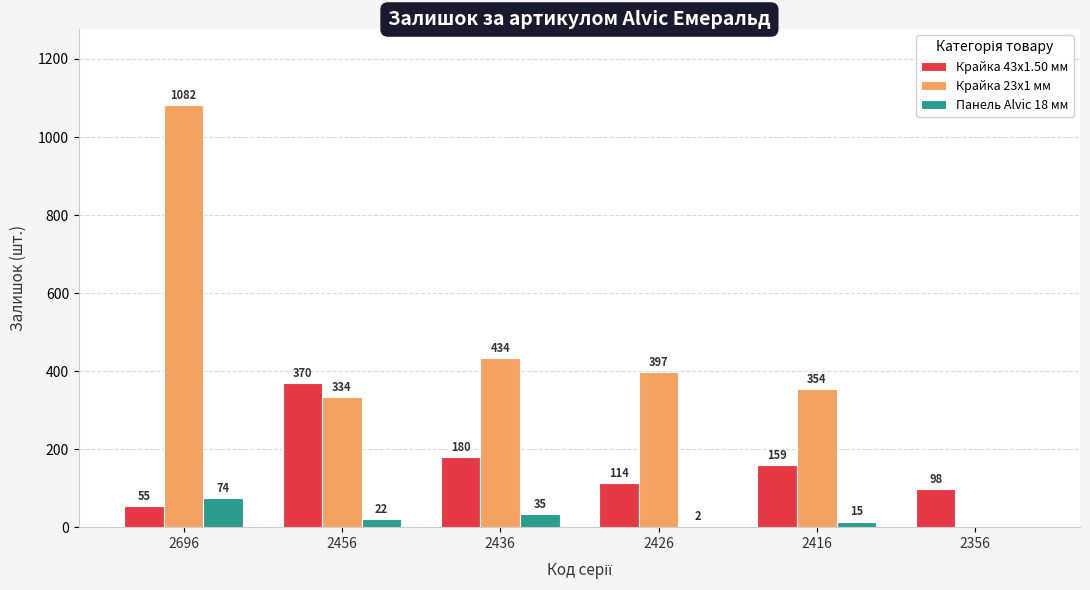

Is it true that Крайка 43x1.50 мм equals 55 at 2696?

True